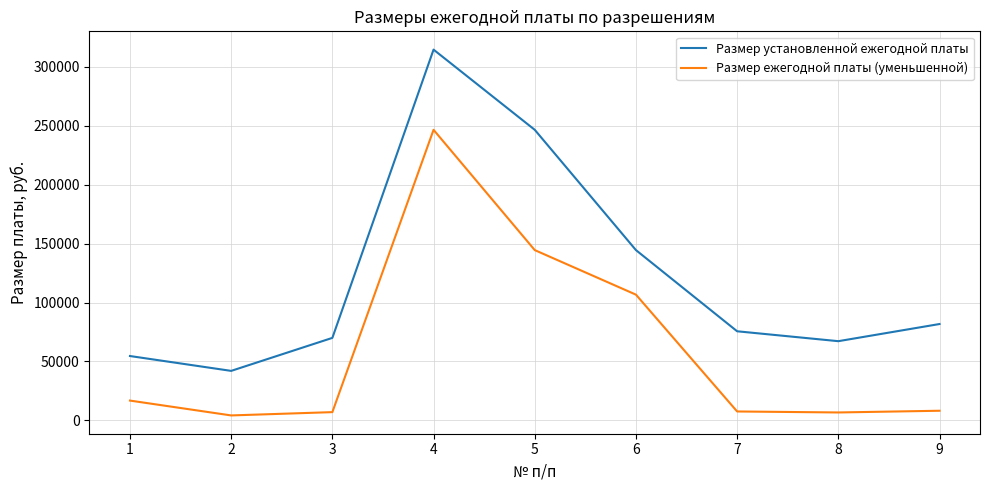

Which series has the largest range (max minus min)?

Размер установленной ежегодной платы